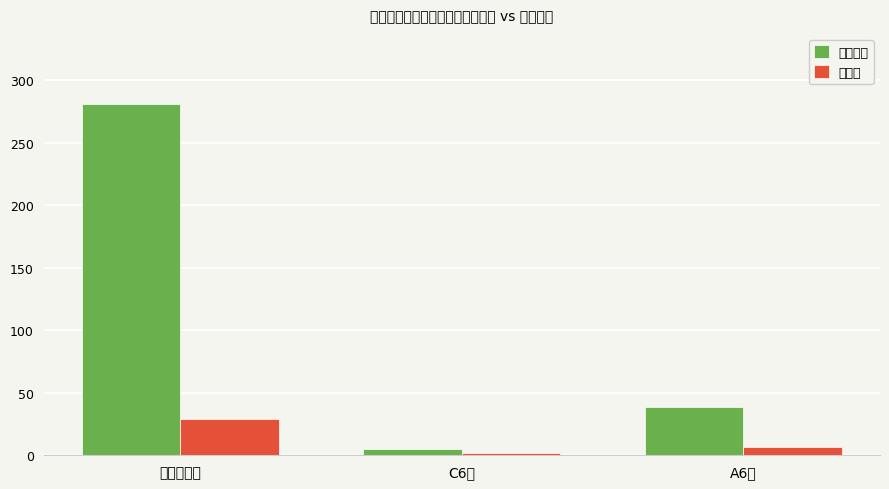

The 课程数 series shows 2 at C6座. True or false?

True